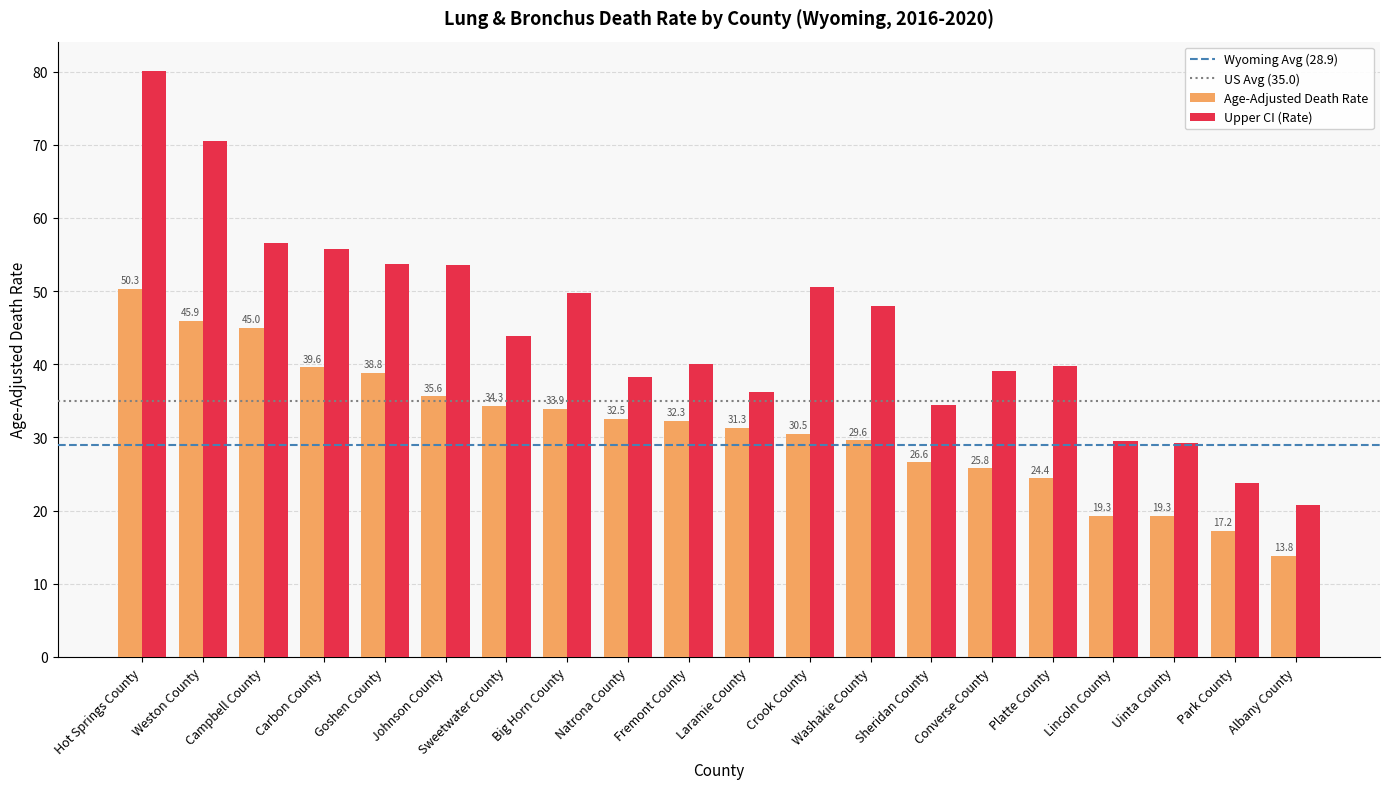

What is the sum of all Age-Adjusted Death Rate values?

626.0